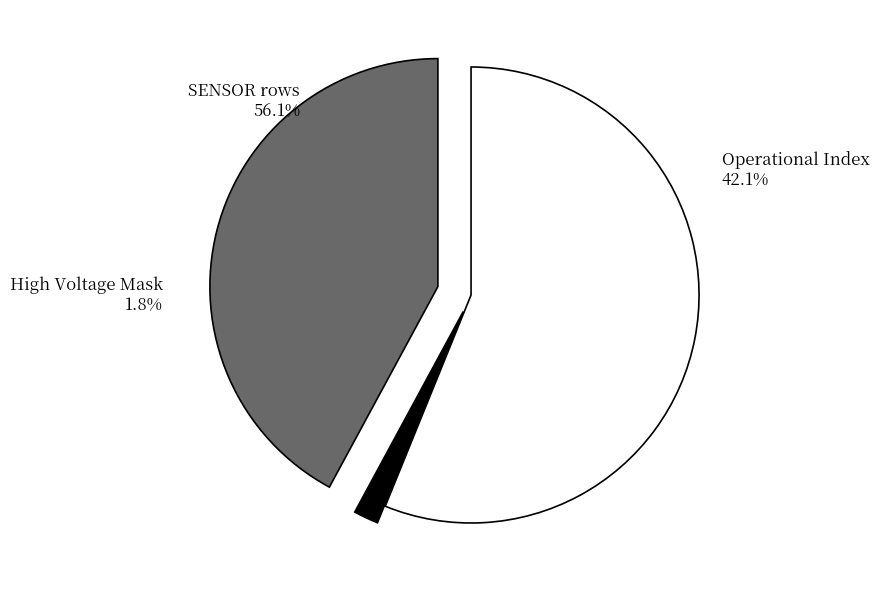

What percentage is the Operational Index slice, to the nearest percent?

42%